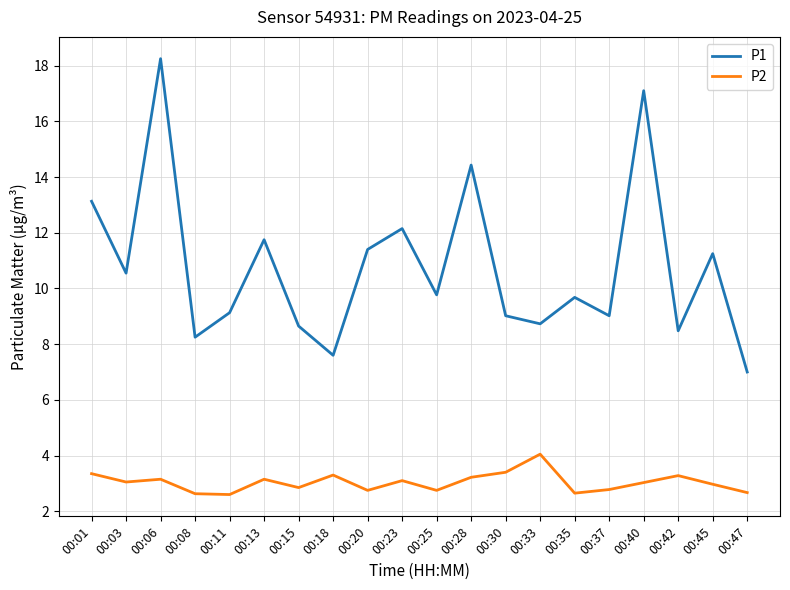

List the series in order of their peak value, lowest first.

P2, P1